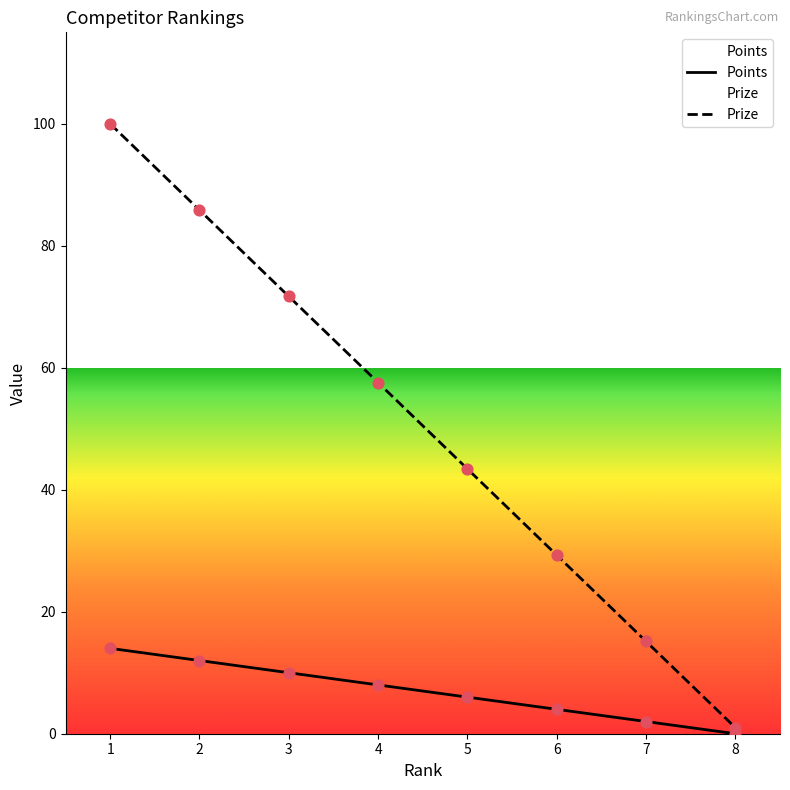

Which series has the widest spread of Y values?

Prize